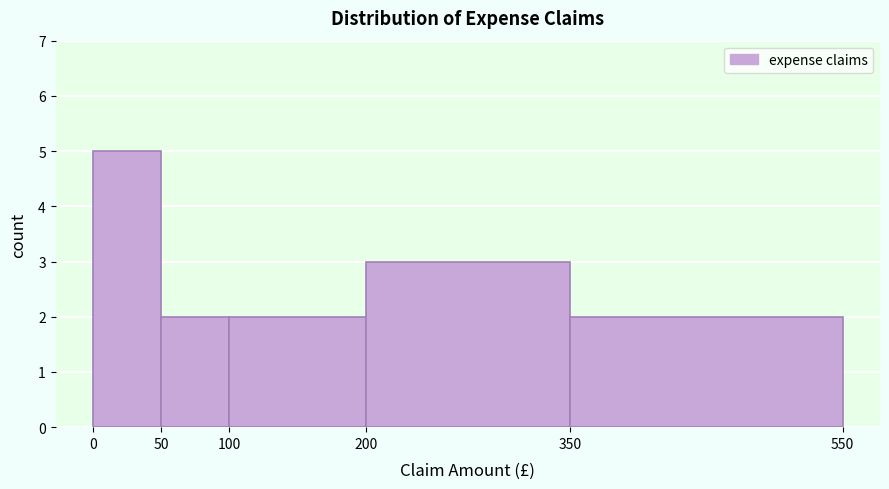

Reading left to right, list every bar in this chart as the range it spans on the x-axis followed by its height. The values are not printed on the chart, so give them approximately, as read against the axis.

0 to 50: 5
50 to 100: 2
100 to 200: 2
200 to 350: 3
350 to 550: 2